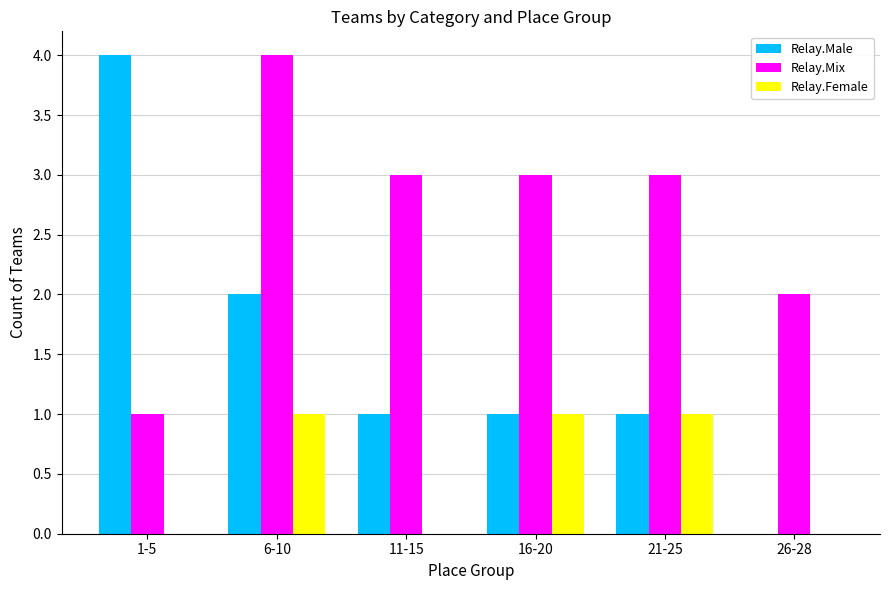

What is the total value across all series at 6-10?

7